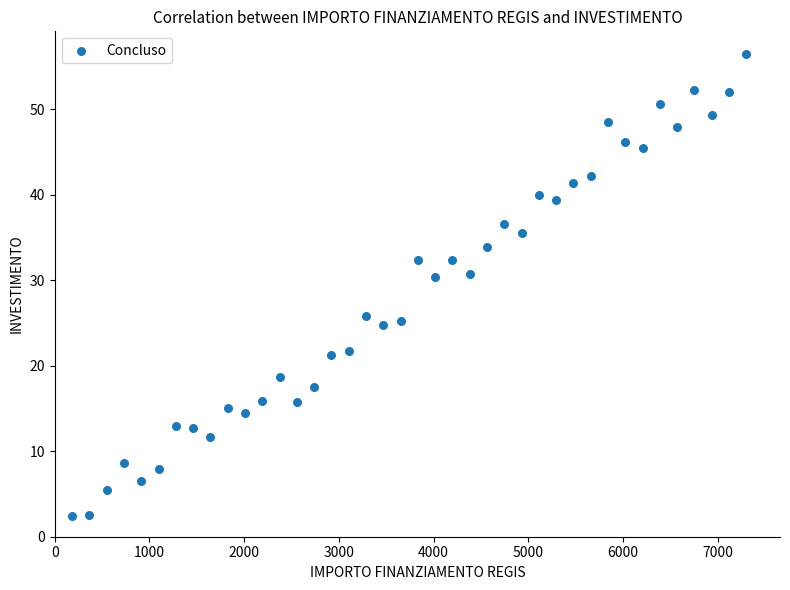

What is the range of Y values (max minus min)?

54.0